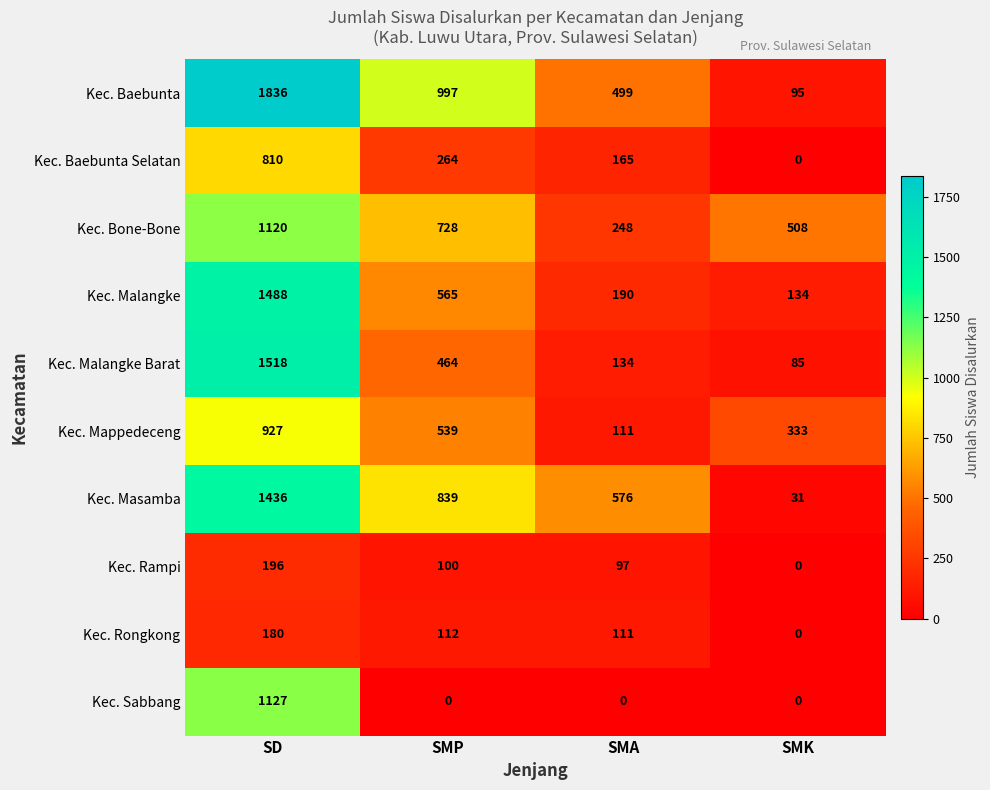

Count the number of data series in this chart.

10